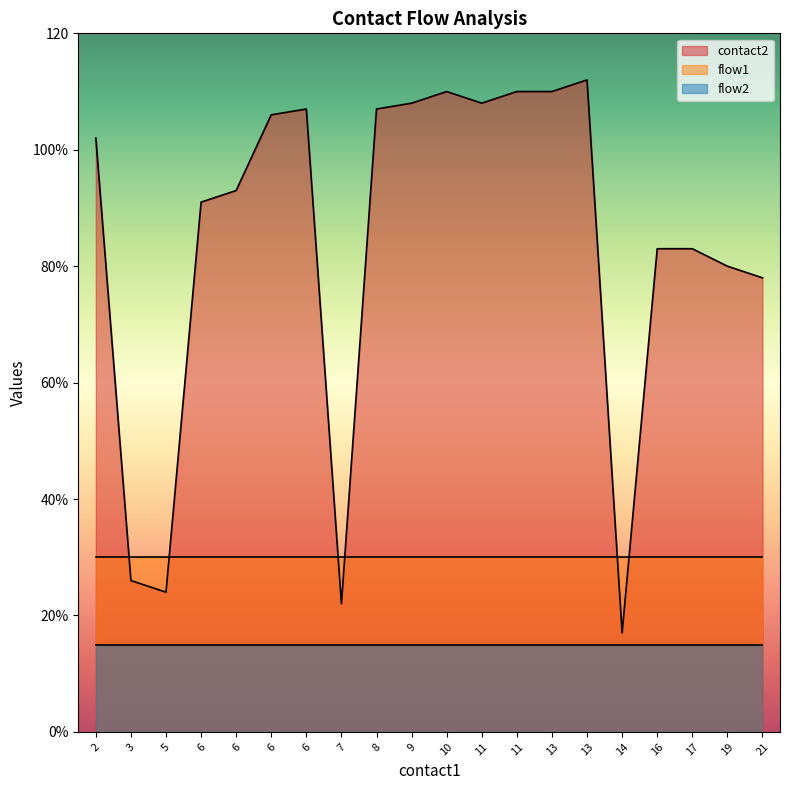

True or false: contact2 and flow2 intersect in this chart.

False